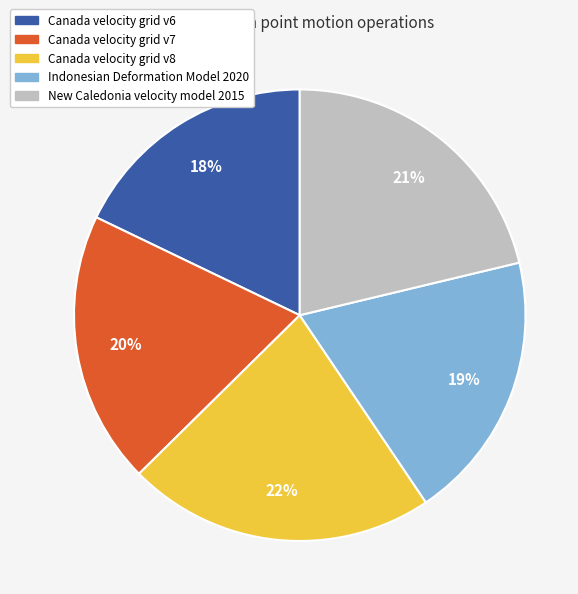

Which category has the biggest portion of the pie?

Canada velocity grid v8